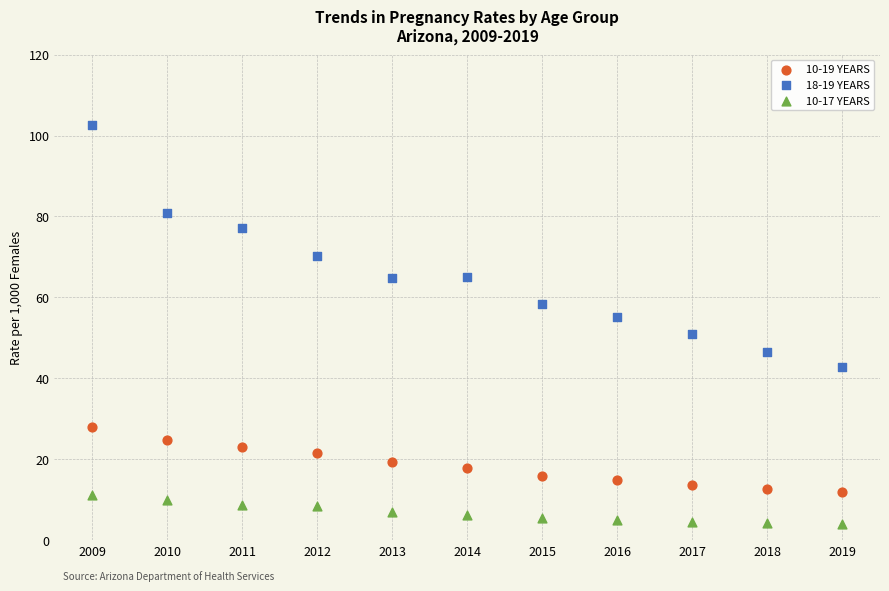

Which series has the widest spread of Y values?

18-19 YEARS